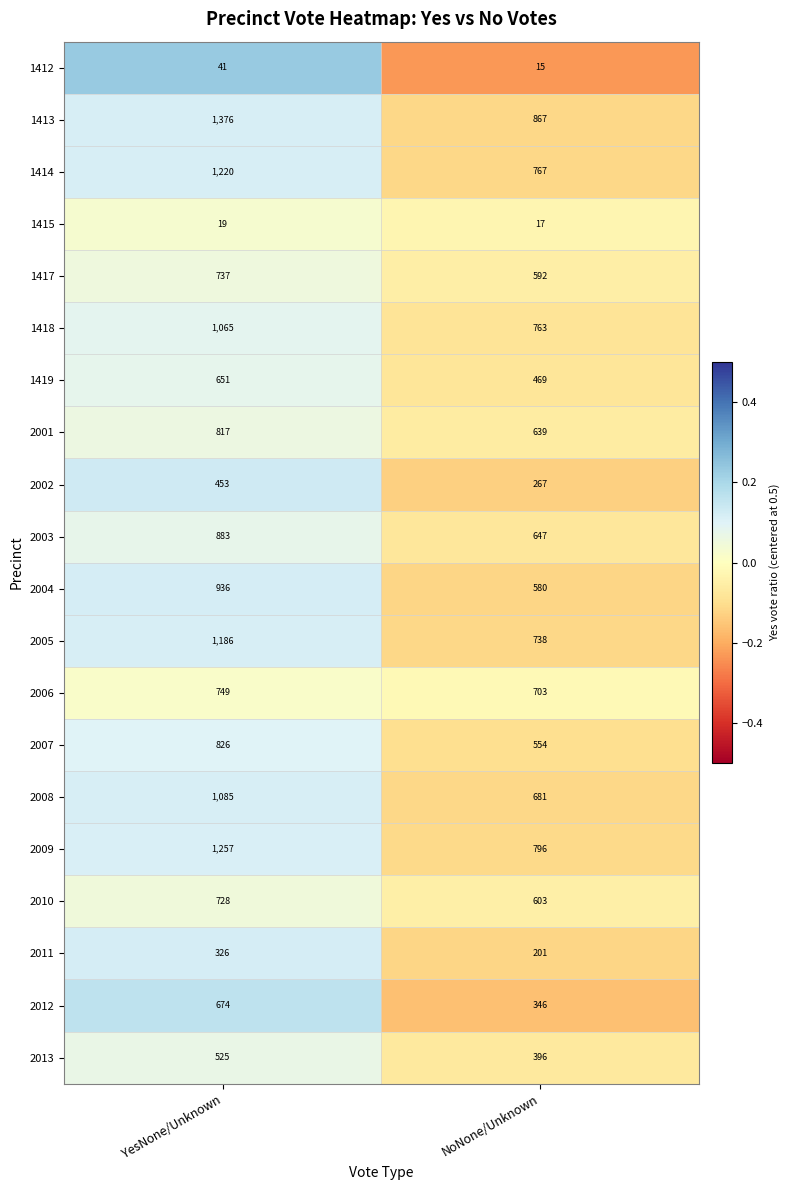

True or false: 2012 has a value of 674 at YesNone/Unknown.

True